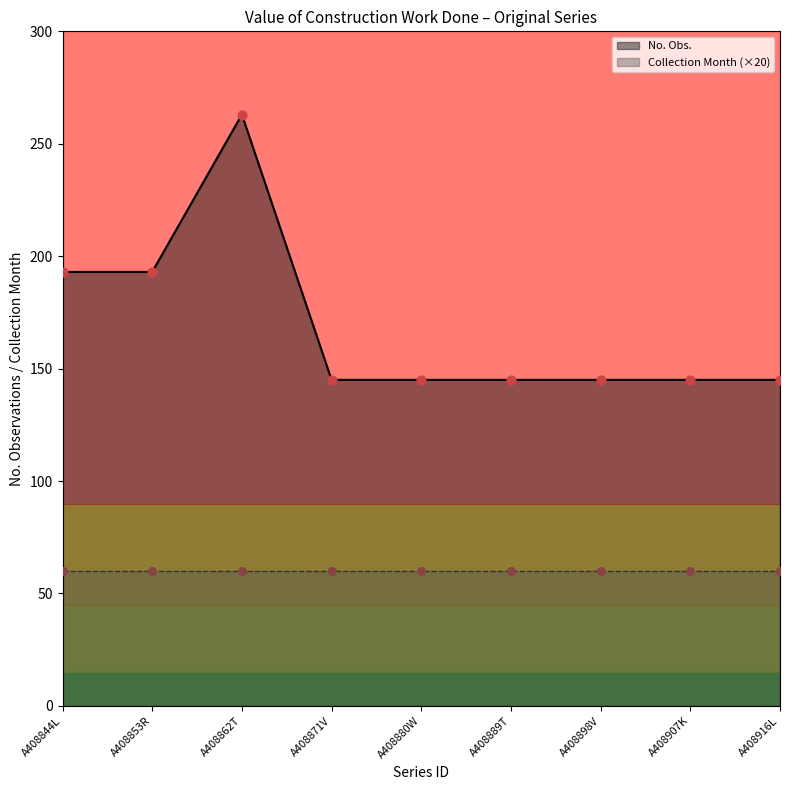

Approximately how many times larger is the value at A408907K compared to A408916L?

1.0